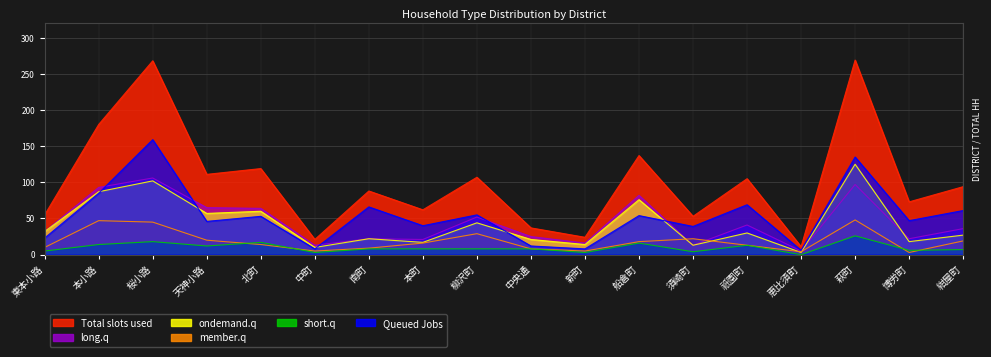

Is the value of member.q at 天神小路 greater than the value of long.q at 博労町?

No